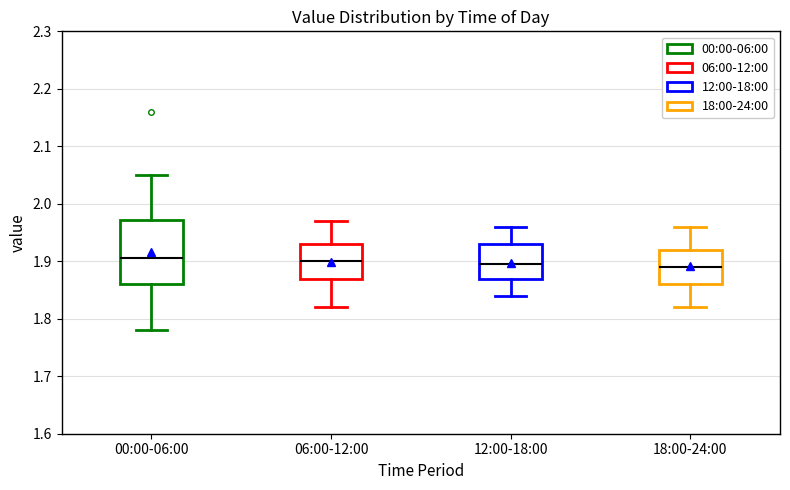

Reading left to right, transcribe this box plot: for each box, give where its median line is, the range the box spans, and where its two whiskers end, as read against the y-axis. The values are not printed on the chart, so give them approximately, as read against the axis.

00:00-06:00: median 1.91, box 1.86 to 1.97, whiskers 1.78 to 2.05
06:00-12:00: median 1.90, box 1.87 to 1.93, whiskers 1.82 to 1.97
12:00-18:00: median 1.90, box 1.87 to 1.93, whiskers 1.84 to 1.96
18:00-24:00: median 1.89, box 1.86 to 1.92, whiskers 1.82 to 1.96